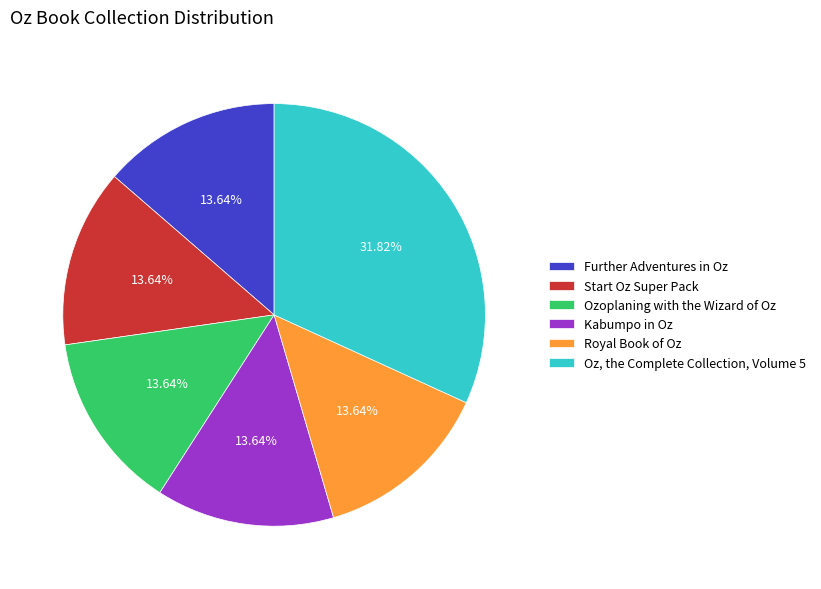

What percentage is NOT represented by Further Adventures in Oz?

86.4%